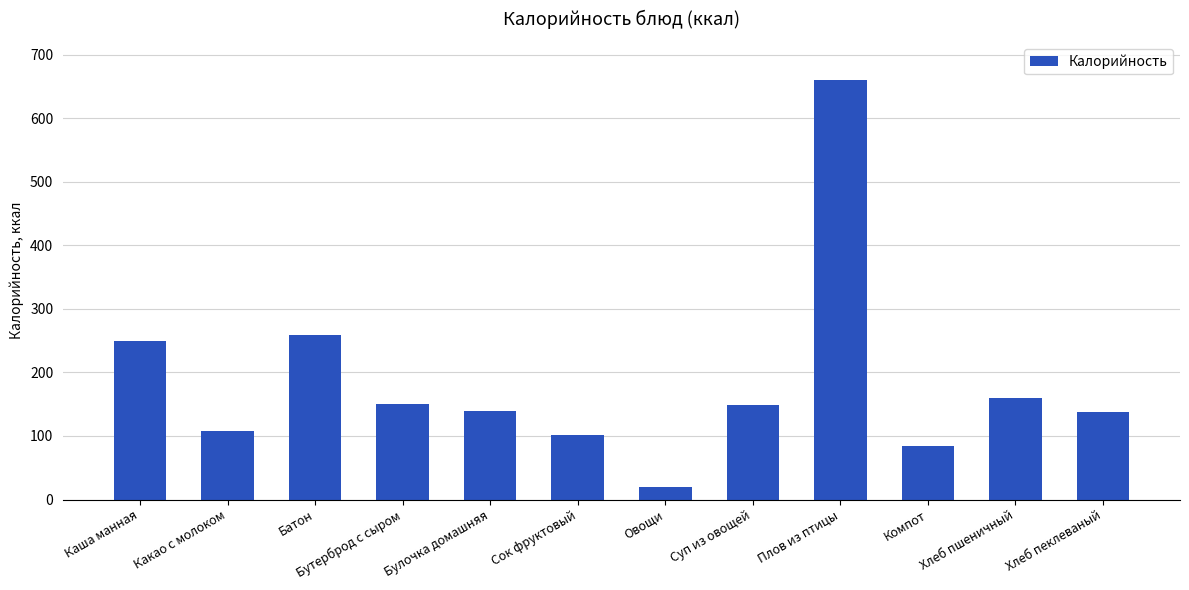

What is the ratio of the value at Каша манная to the value at Сок фруктовый?

2.5